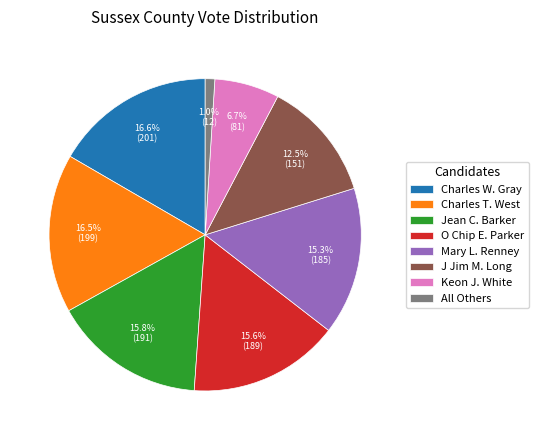

What portion of the pie excludes Jean C. Barker?

84.2%